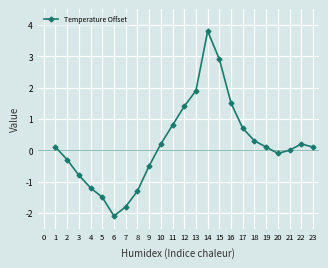

Is it true that the value at 22 is 0.2?

True